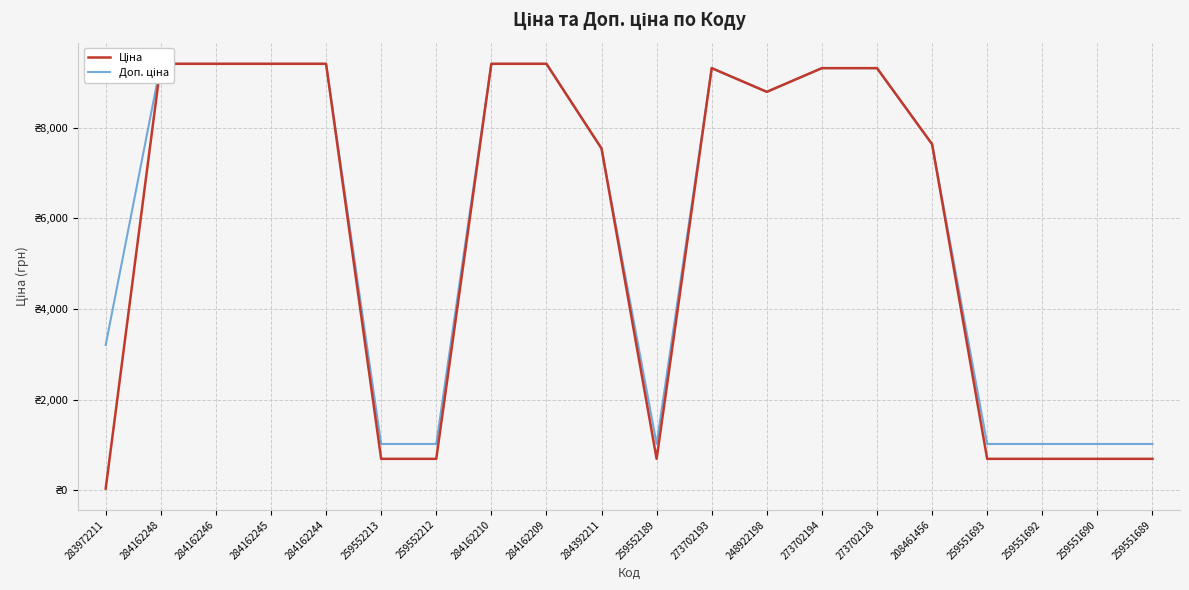

Which series has the largest total across all categories?

Доп. ціна